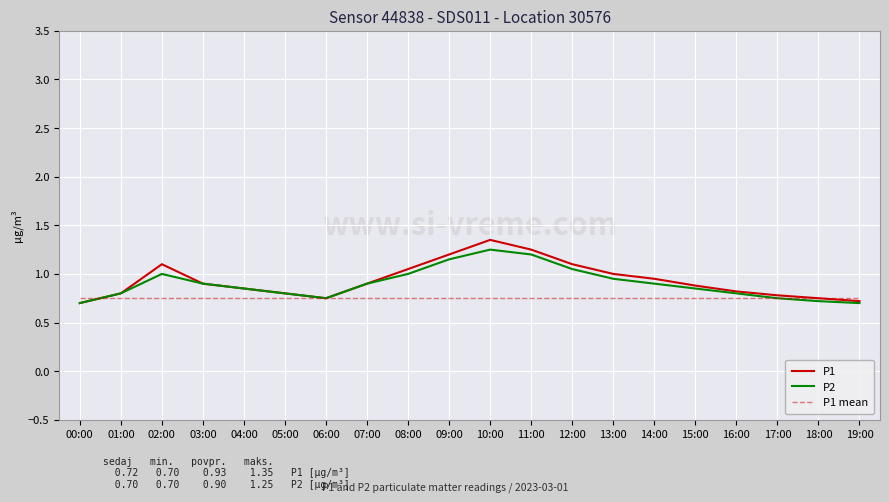

True or false: P1 has a value of 0.4 at 15:00.

False